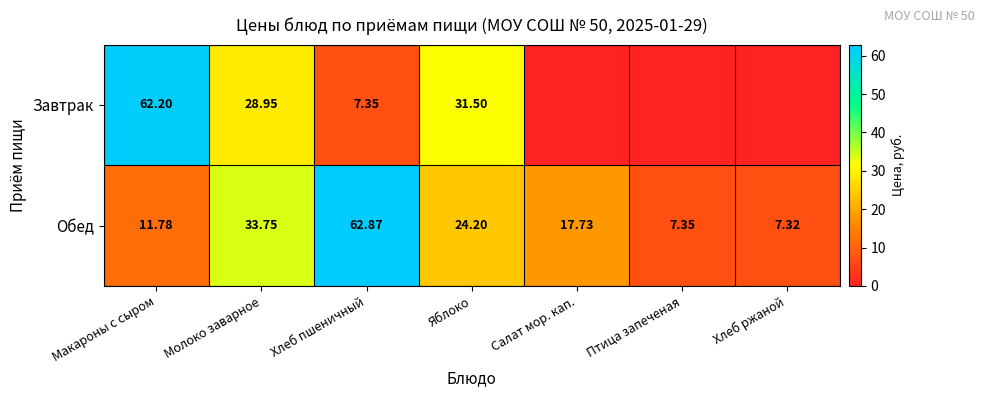

At which label is Обед closest to 35?

Молоко заварное